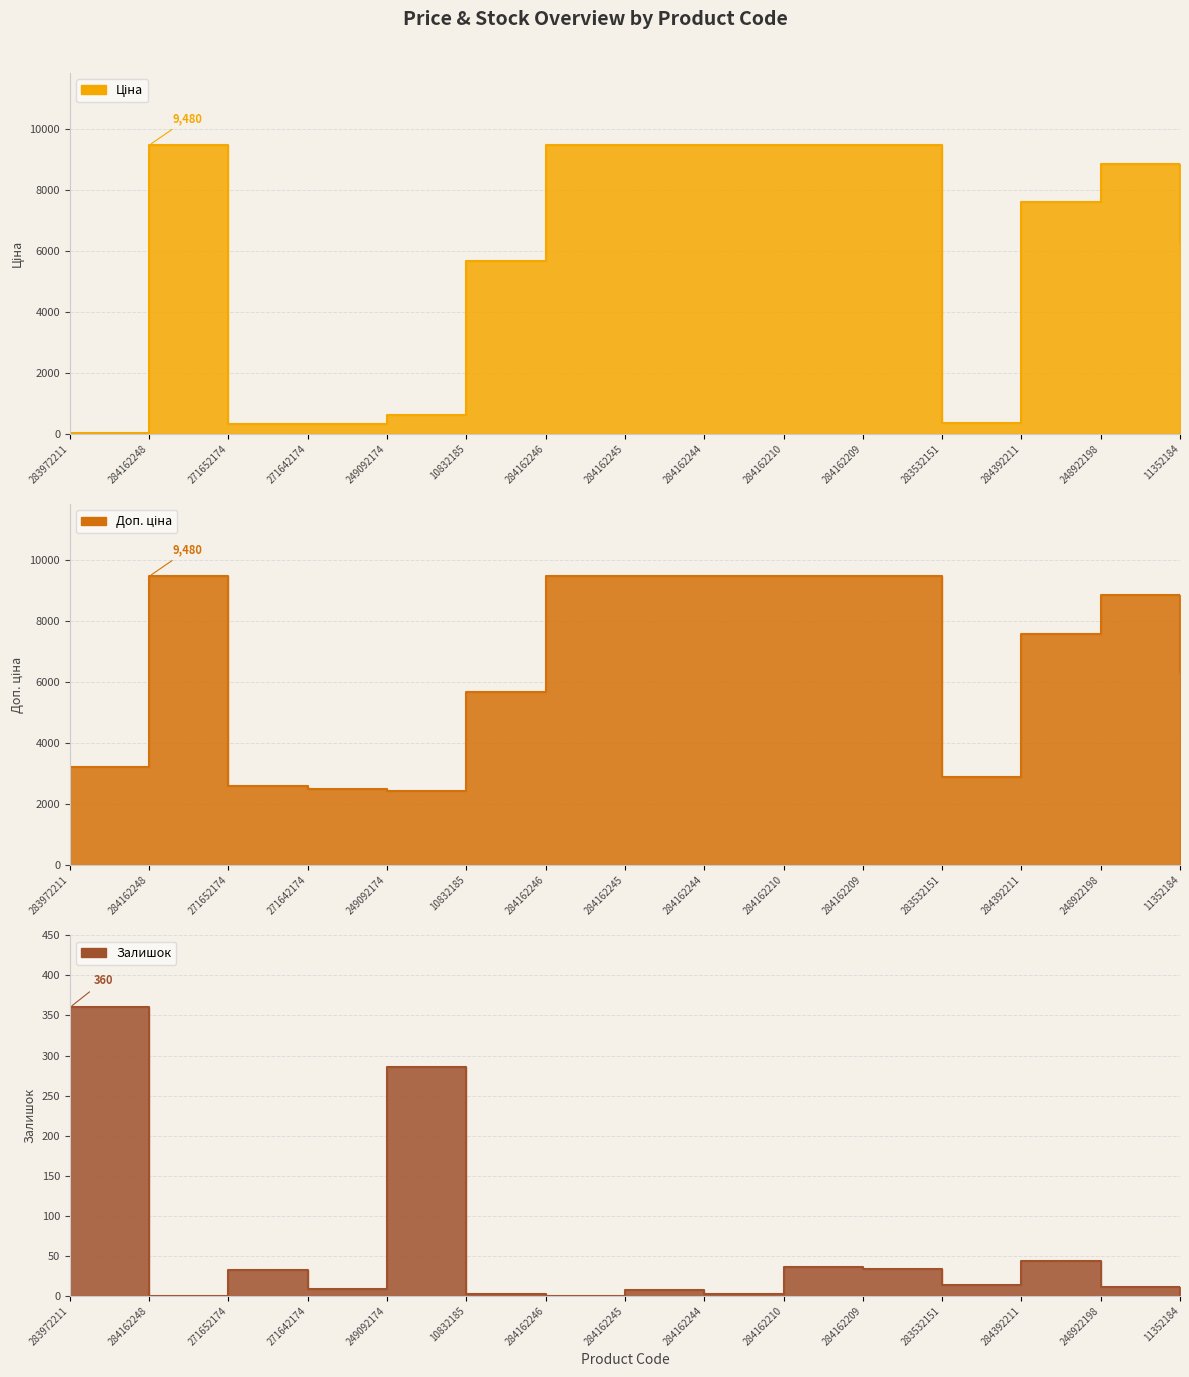

Which series changed the most between 283532151 and 248922198?

Ціна